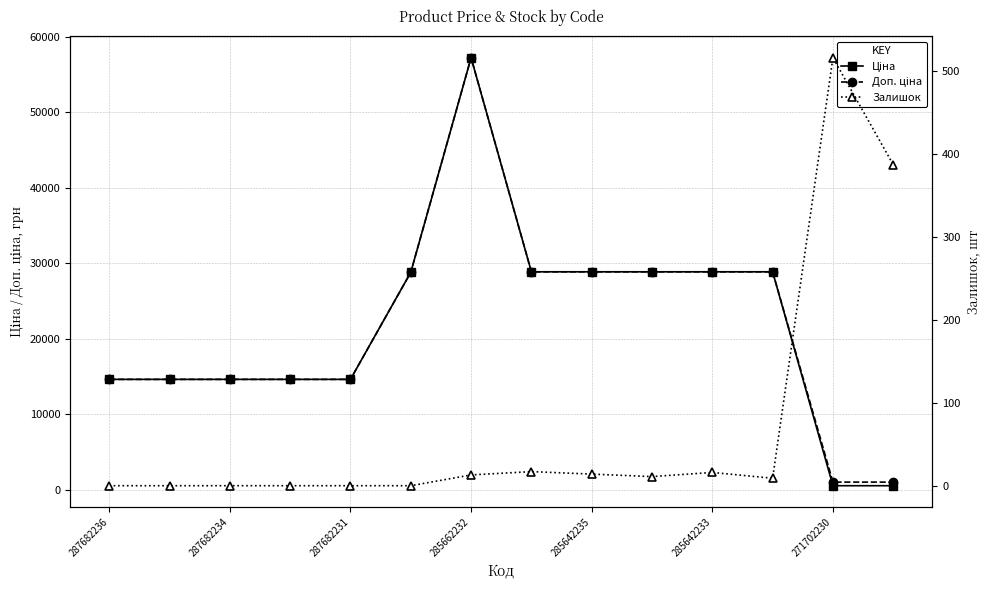

Read the Ціна value at 11.

28890.3